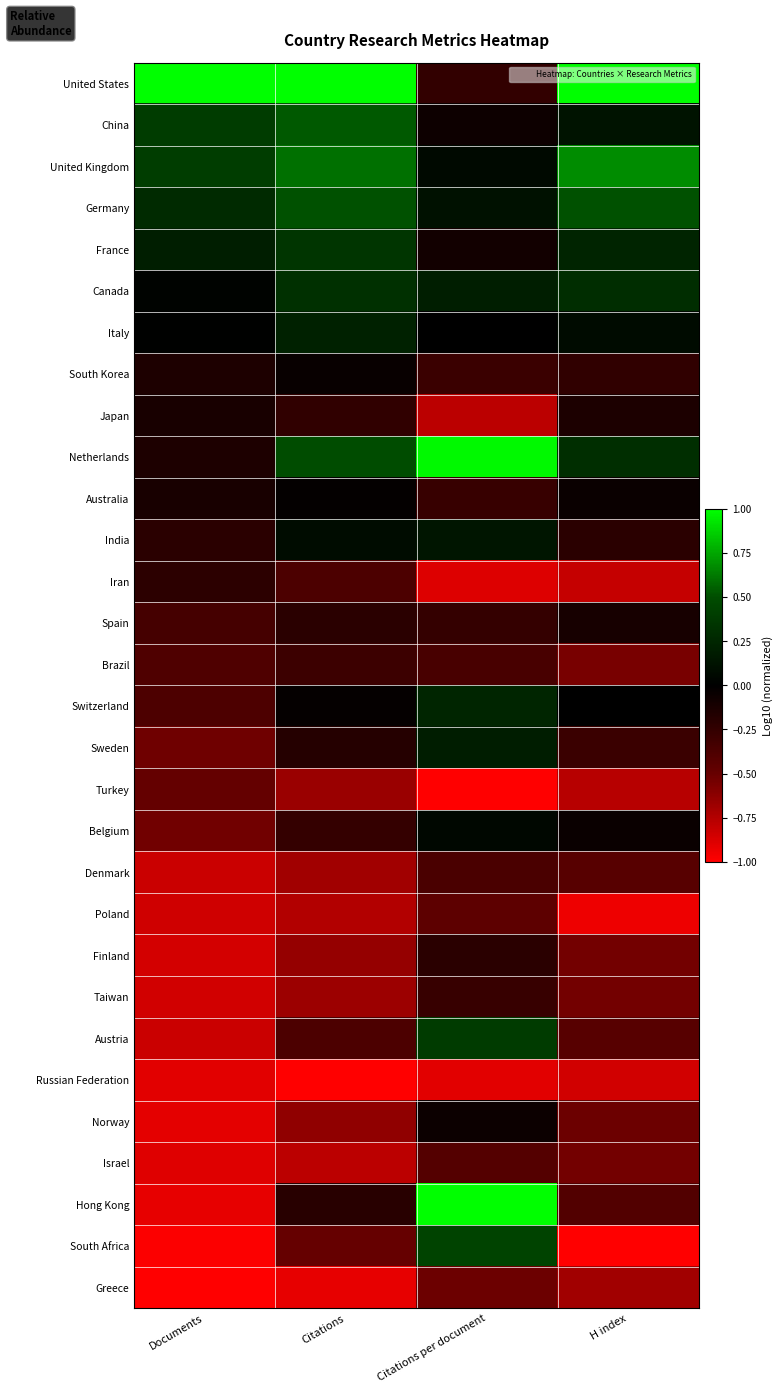

Reading left to right, transcribe all the data shown in this chart.

United States: Documents=1.0	Citations=1.0	Citations per document=-0.2	H index=1.0
China: Documents=0.4	Citations=0.5	Citations per document=-0.1	H index=0.1
United Kingdom: Documents=0.4	Citations=0.6	Citations per document=0.1	H index=0.7
Germany: Documents=0.3	Citations=0.5	Citations per document=0.1	H index=0.5
France: Documents=0.2	Citations=0.3	Citations per document=-0.1	H index=0.2
Canada: Documents=0.0	Citations=0.3	Citations per document=0.2	H index=0.3
Italy: Documents=0.0	Citations=0.2	Citations per document=-0.0	H index=0.1
South Korea: Documents=-0.1	Citations=-0.0	Citations per document=-0.3	H index=-0.2
Japan: Documents=-0.1	Citations=-0.2	Citations per document=-0.8	H index=-0.1
Netherlands: Documents=-0.1	Citations=0.5	Citations per document=1.0	H index=0.3
Australia: Documents=-0.1	Citations=-0.0	Citations per document=-0.3	H index=-0.1
India: Documents=-0.2	Citations=0.1	Citations per document=0.1	H index=-0.2
Iran: Documents=-0.2	Citations=-0.4	Citations per document=-0.9	H index=-0.8
Spain: Documents=-0.3	Citations=-0.2	Citations per document=-0.3	H index=-0.1
Brazil: Documents=-0.4	Citations=-0.3	Citations per document=-0.4	H index=-0.6
Switzerland: Documents=-0.4	Citations=-0.0	Citations per document=0.2	H index=-0.0
Sweden: Documents=-0.5	Citations=-0.2	Citations per document=0.2	H index=-0.3
Turkey: Documents=-0.5	Citations=-0.7	Citations per document=-1.0	H index=-0.8
Belgium: Documents=-0.5	Citations=-0.3	Citations per document=0.0	H index=-0.1
Denmark: Documents=-0.8	Citations=-0.7	Citations per document=-0.4	H index=-0.4
Poland: Documents=-0.8	Citations=-0.7	Citations per document=-0.5	H index=-0.9
Finland: Documents=-0.9	Citations=-0.7	Citations per document=-0.2	H index=-0.5
Taiwan: Documents=-0.8	Citations=-0.7	Citations per document=-0.3	H index=-0.5
Austria: Documents=-0.8	Citations=-0.4	Citations per document=0.4	H index=-0.4
Russian Federation: Documents=-0.9	Citations=-1.0	Citations per document=-0.9	H index=-0.8
Norway: Documents=-0.9	Citations=-0.6	Citations per document=-0.1	H index=-0.5
Israel: Documents=-0.9	Citations=-0.8	Citations per document=-0.4	H index=-0.5
Hong Kong: Documents=-0.9	Citations=-0.2	Citations per document=1.0	H index=-0.4
South Africa: Documents=-1.0	Citations=-0.5	Citations per document=0.4	H index=-1.0
Greece: Documents=-1.0	Citations=-0.9	Citations per document=-0.5	H index=-0.7